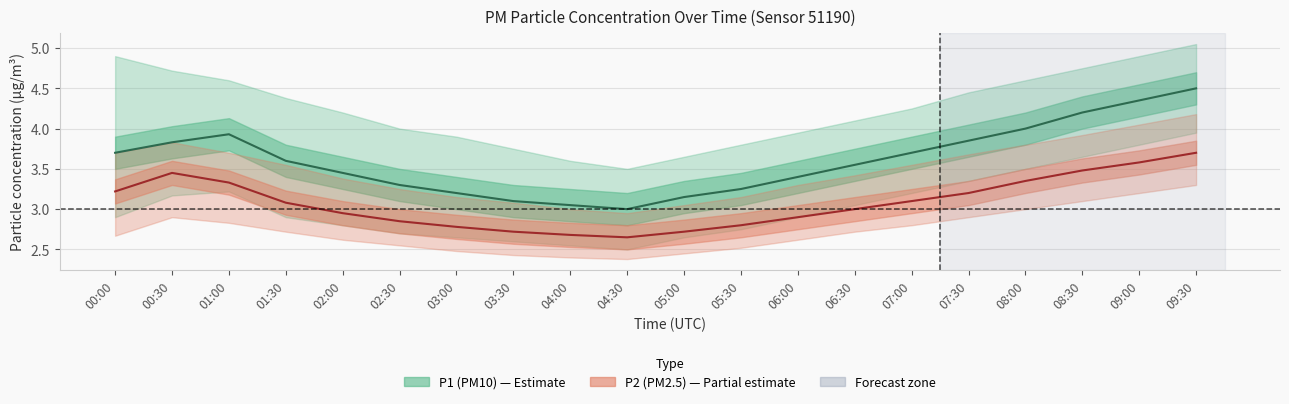

What is the average value of the P1 (PM10) mean series?

3.6